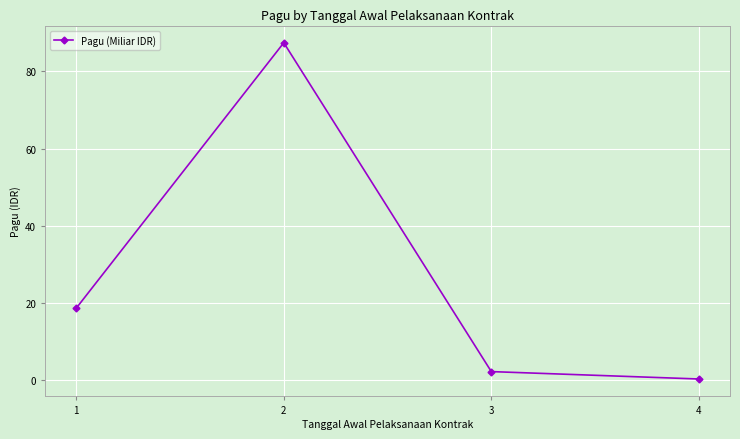

True or false: the data has more than 0 interior local peaks.

True